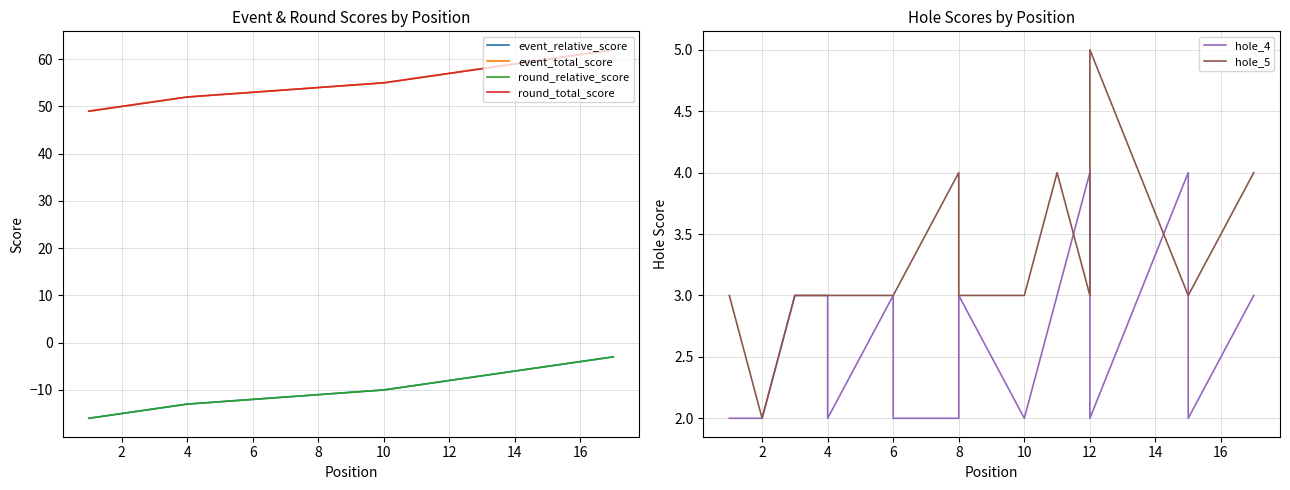

What is the label of the 13th point from the right?

4